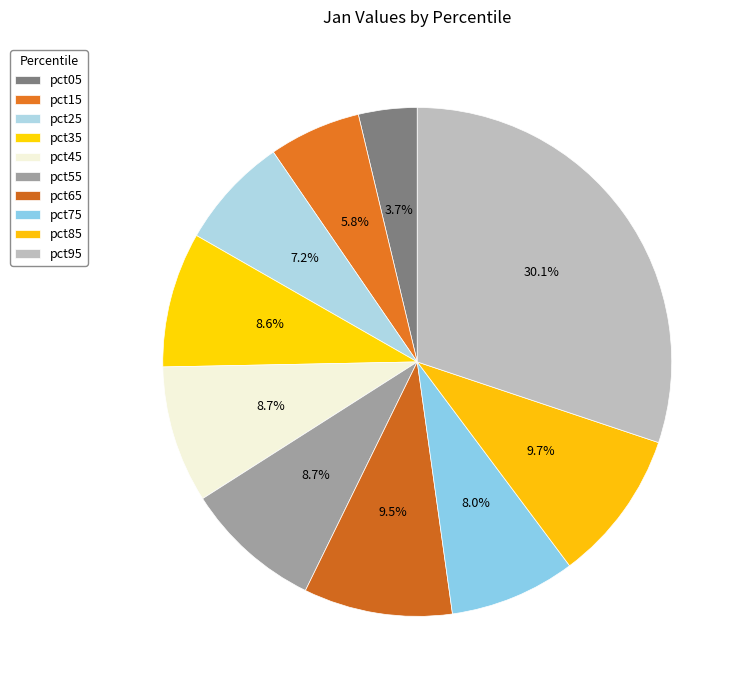

Count the number of slices in the pie.

10